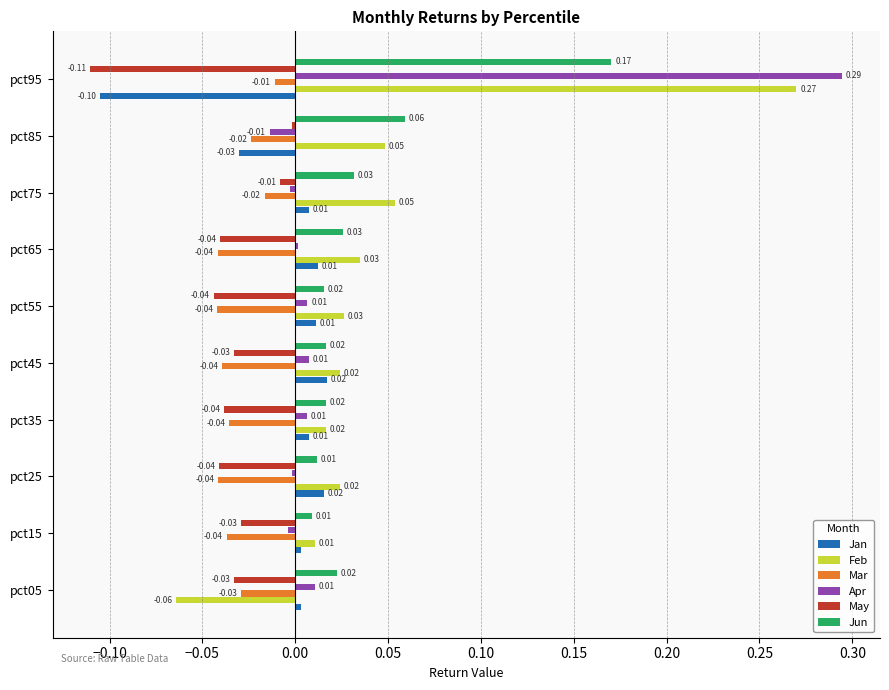

At how many categories does at least one series exceed 0?

10